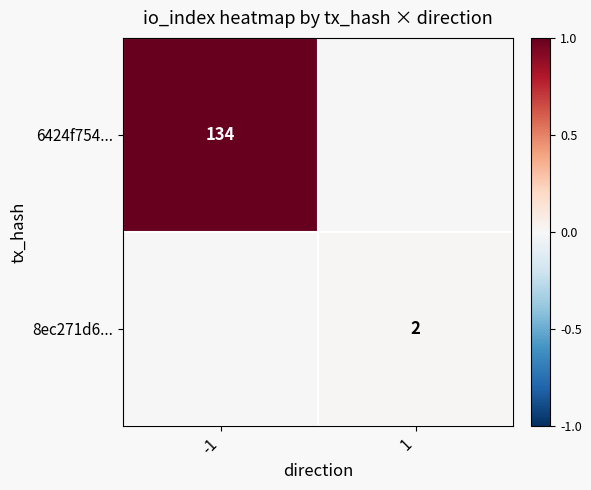

The value of 6424f754... at -1 is 134. True or false?

True